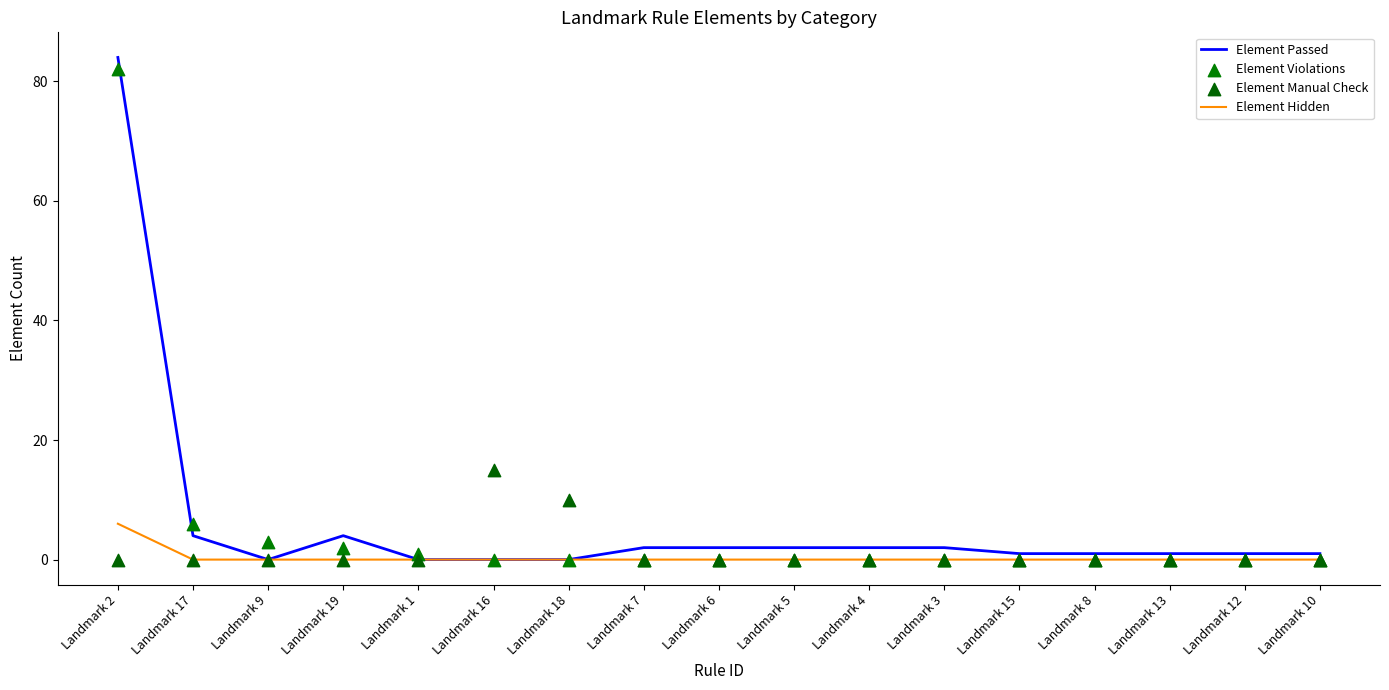

Is the value of Element Violations at Landmark 12 greater than the value of Element Manual Check at Landmark 1?

No